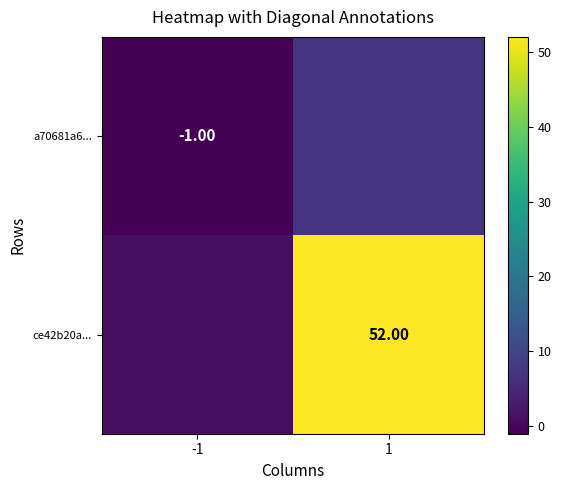

What is the average value of the ce42b20a... series?

26